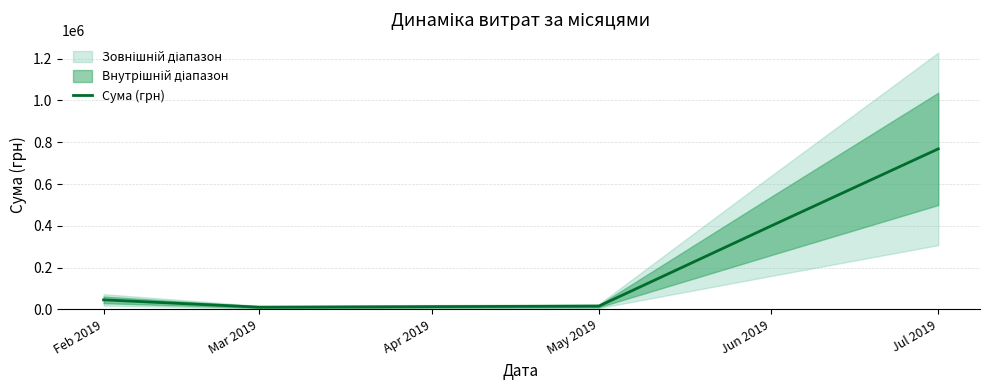

At which label does Сума (грн) reach its peak?

Jul 2019